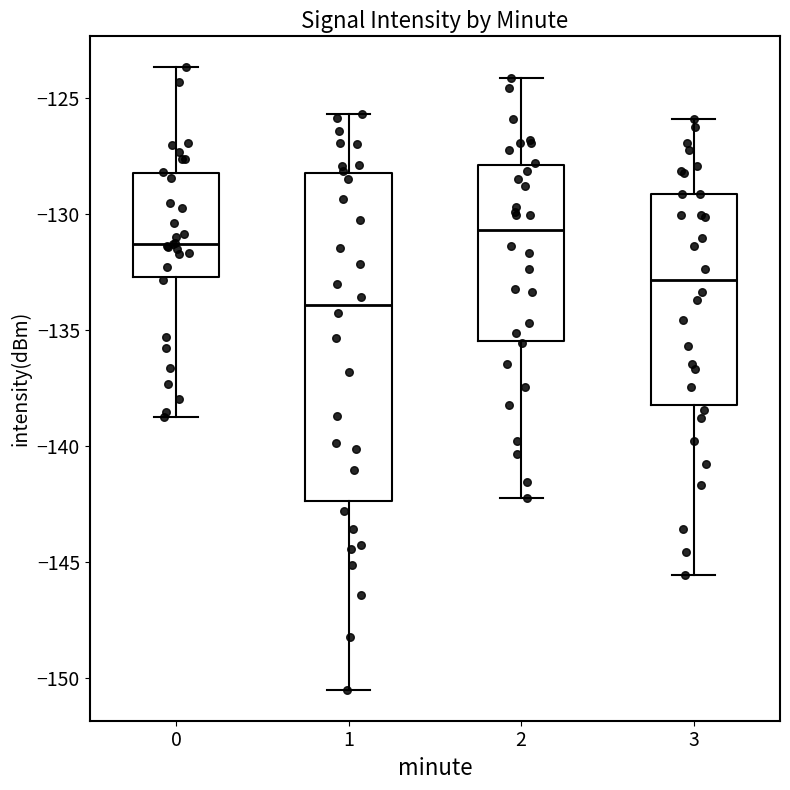

Comparing the boxes themselves (not the whiskers), which one is the tallest?

1